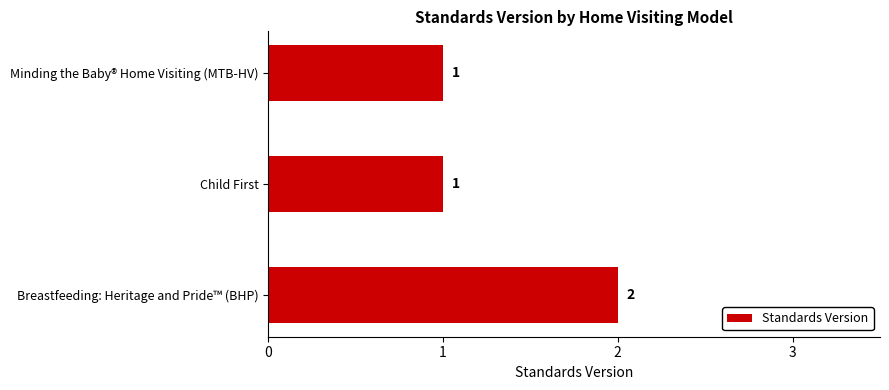

Is it true that the value at Child First is 2?

False